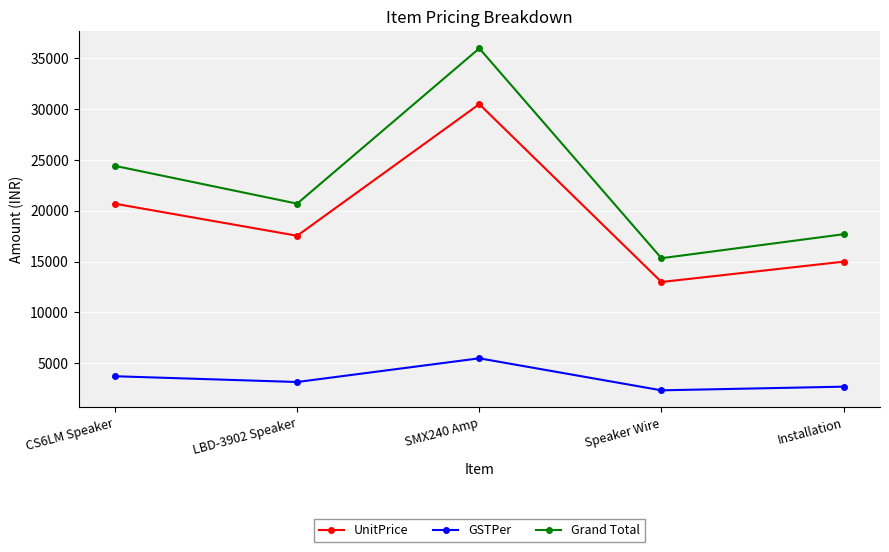

Which series has the largest total across all categories?

Grand Total